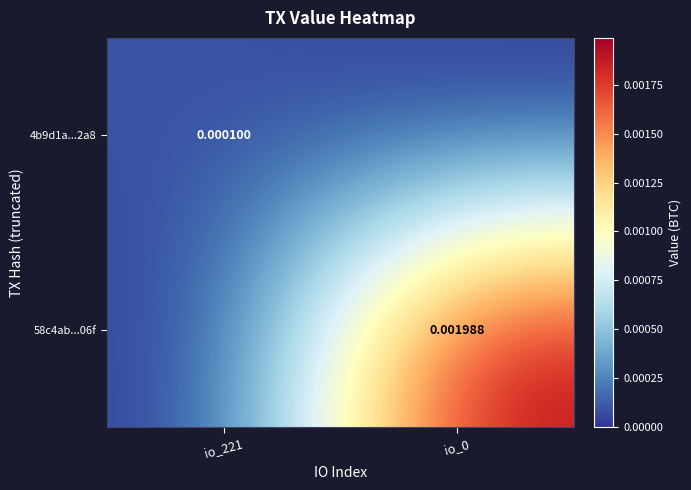

Which label corresponds to the largest value in the chart?

io_0